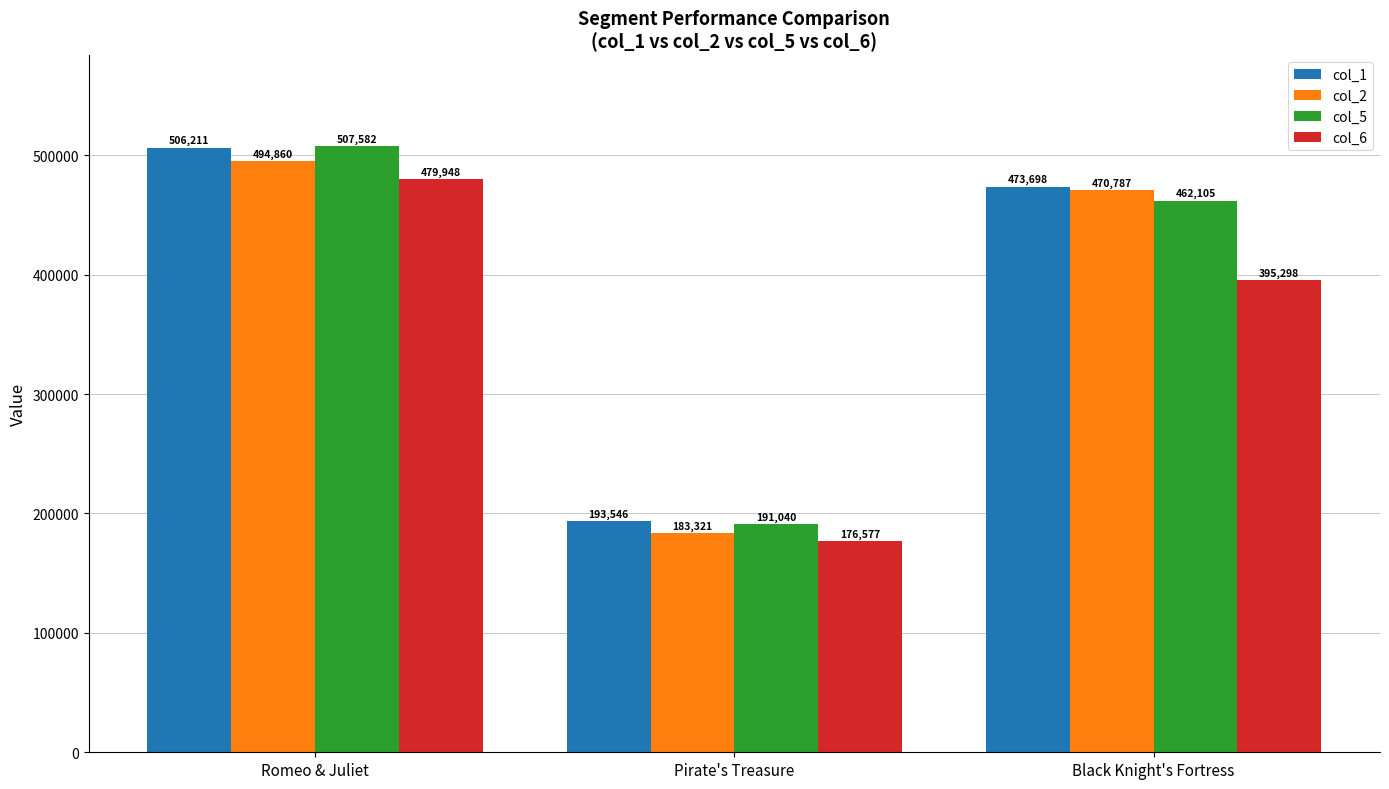

What is the difference between the highest and lowest values at Pirate's Treasure?

16969